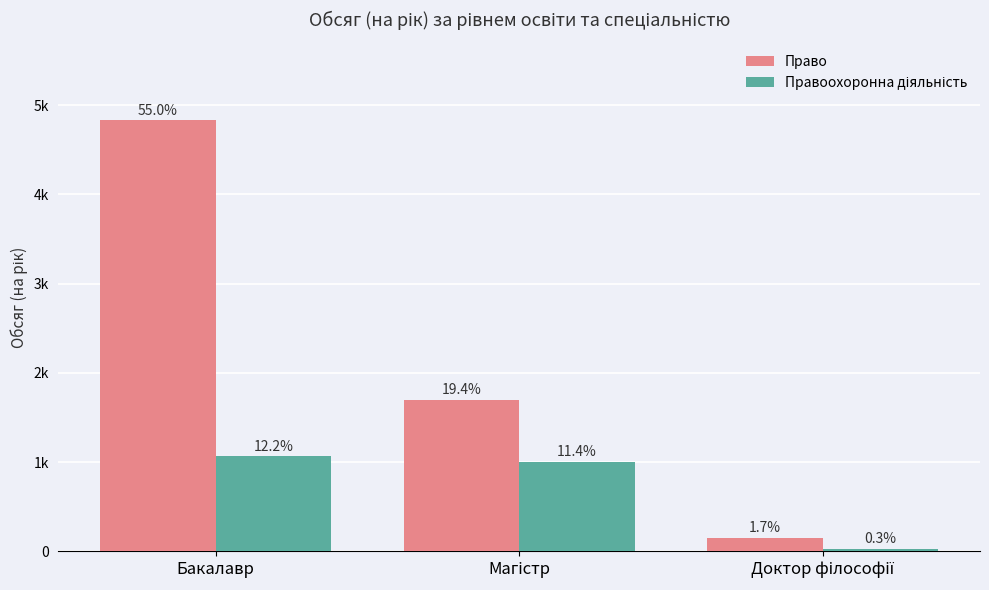

Are the bars horizontal?

No